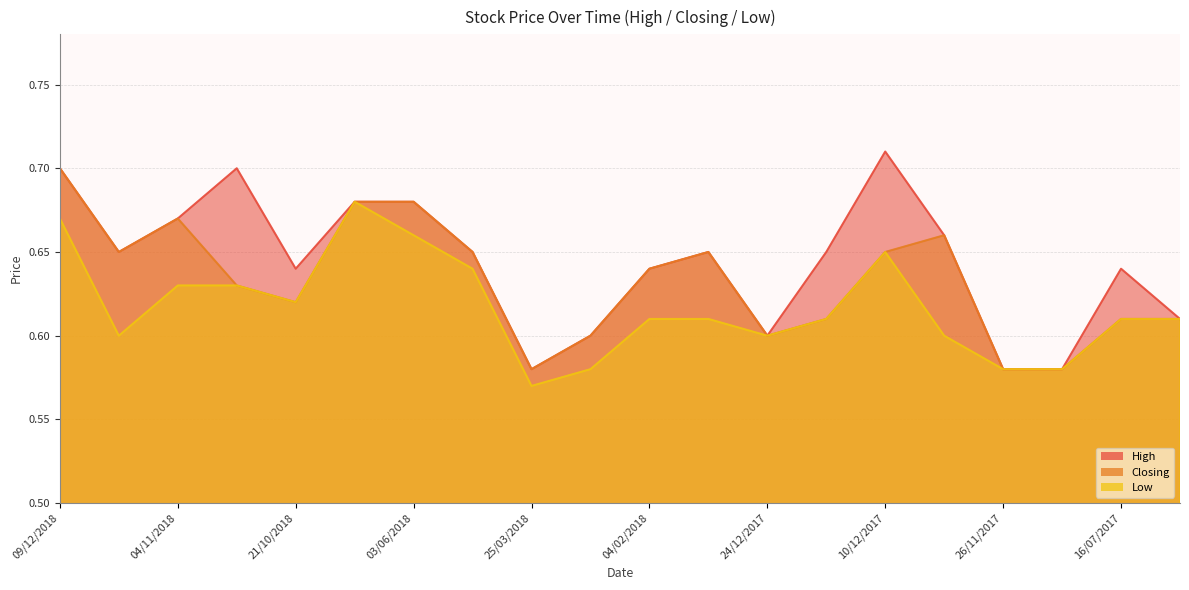

Count the Low values in the range 0 to 1.

20